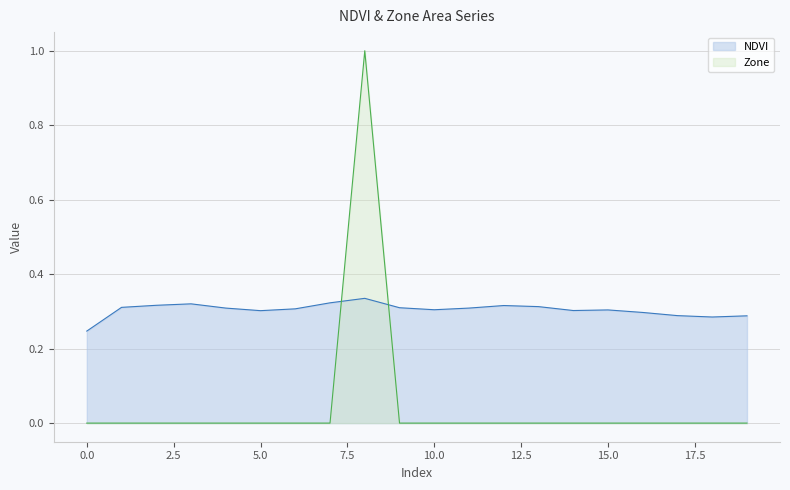

True or false: Zone has more than 0 interior local peaks.

True